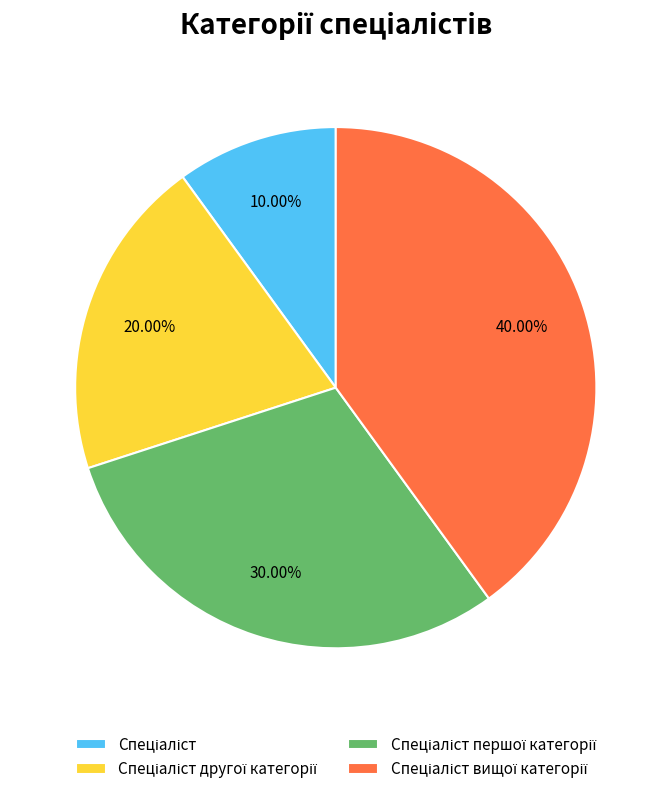

Is there a majority slice in this chart?

No